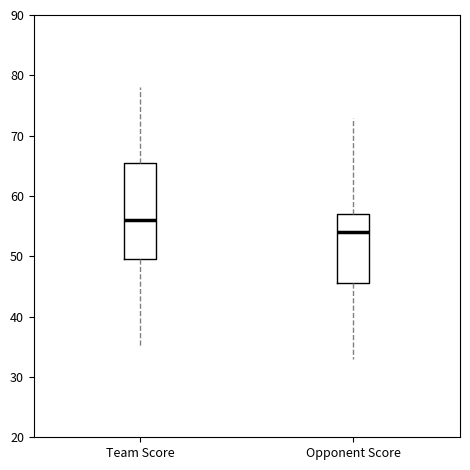

Reading left to right, read every box against the y-axis: the position of its median line, the range the box covers, and the ends of its whiskers. The values are not printed on the chart, so give them approximately, as read against the axis.

Team Score: median 56, box 50 to 66, whiskers 35 to 78
Opponent Score: median 54, box 46 to 57, whiskers 33 to 73